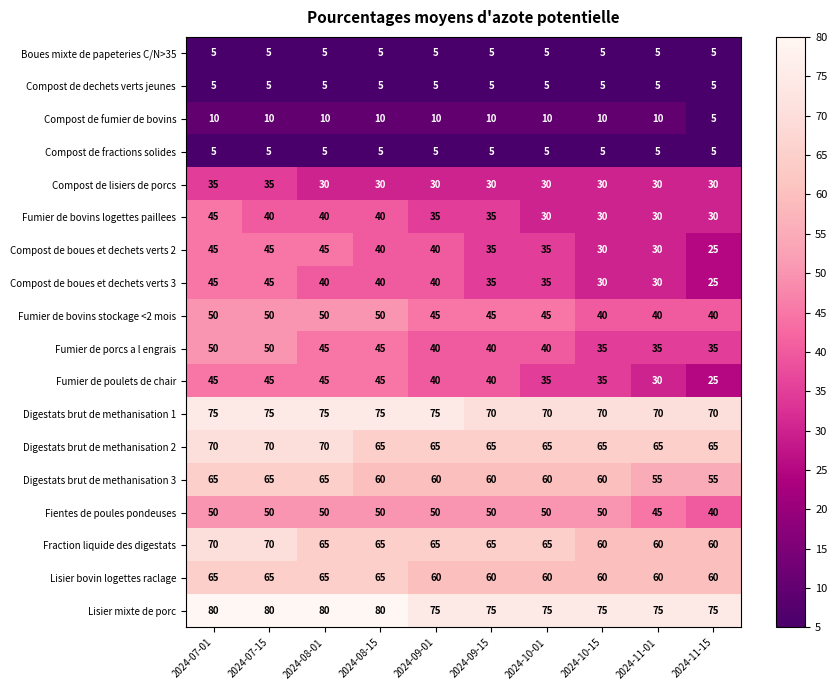

What is the sum of the Digestats brut de methanisation 3 values at 2024-09-01 and 2024-09-15?

120